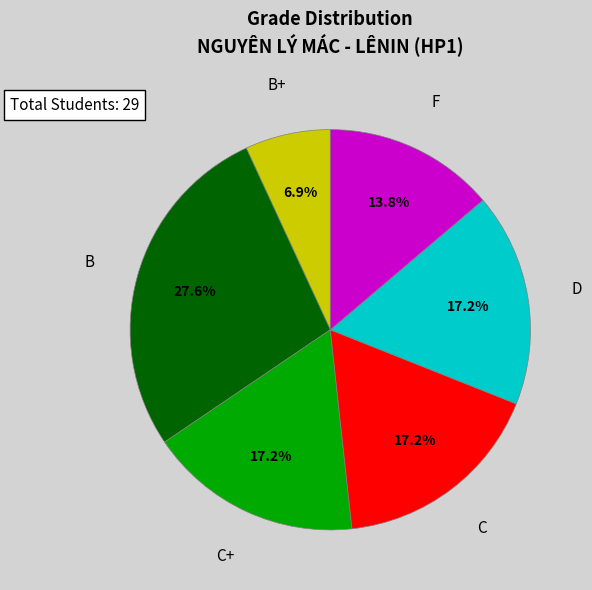

Does any single category account for the majority?

No